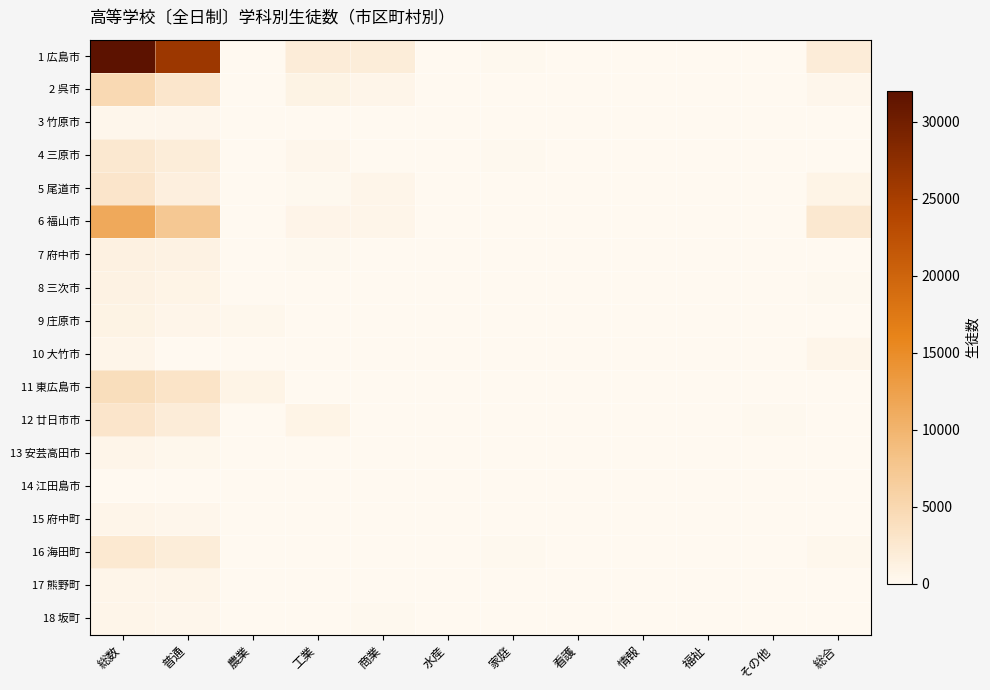

Rank the series by their maximum value, from lowest to highest.

14 江田島市, 3 竹原市, 17 熊野町, 13 安芸高田市, 10 大竹市, 15 府中町, 18 坂町, 9 庄原市, 8 三次市, 7 府中市, 16 海田町, 4 三原市, 12 廿日市市, 5 尾道市, 11 東広島市, 2 呉市, 6 福山市, 1 広島市